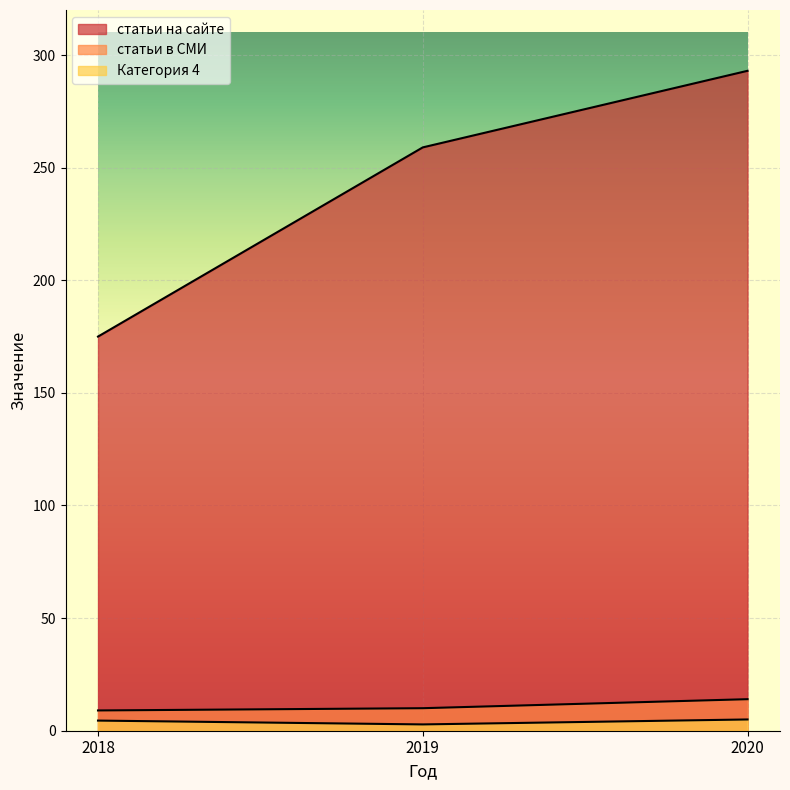

What is the average value of the статьи в СМИ series?

11.0